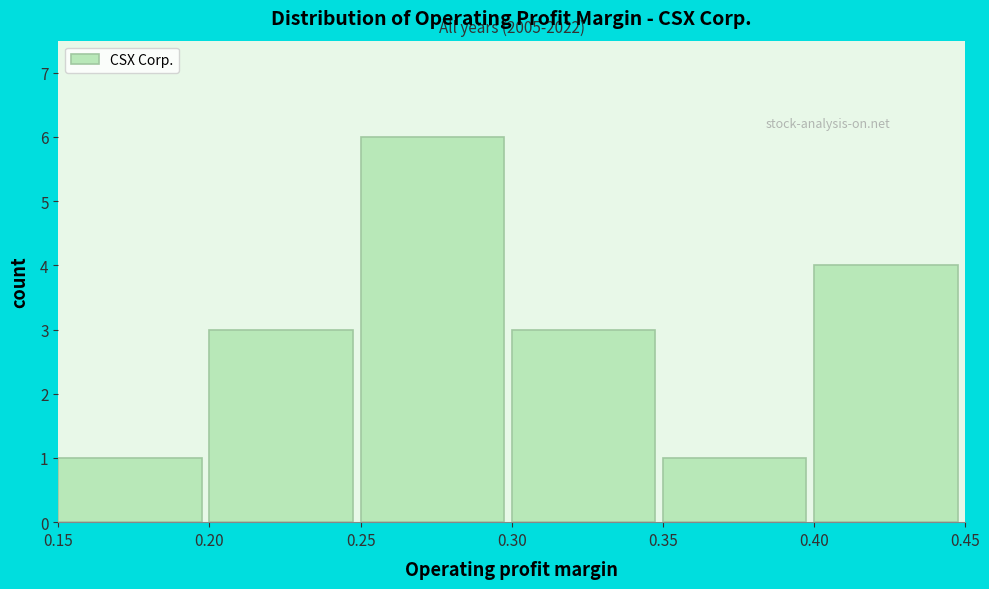

Over which range of the x-axis is the bar tallest?

0.25 to 0.30